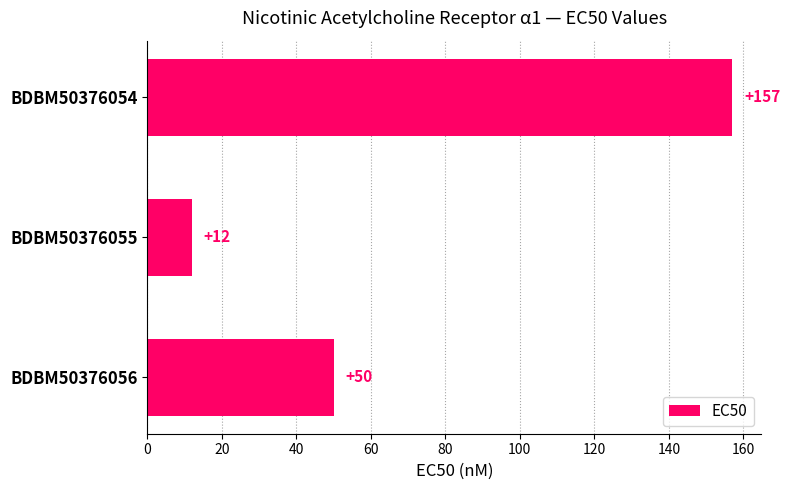

Rank the categories by value from highest to lowest.

BDBM50376054, BDBM50376056, BDBM50376055